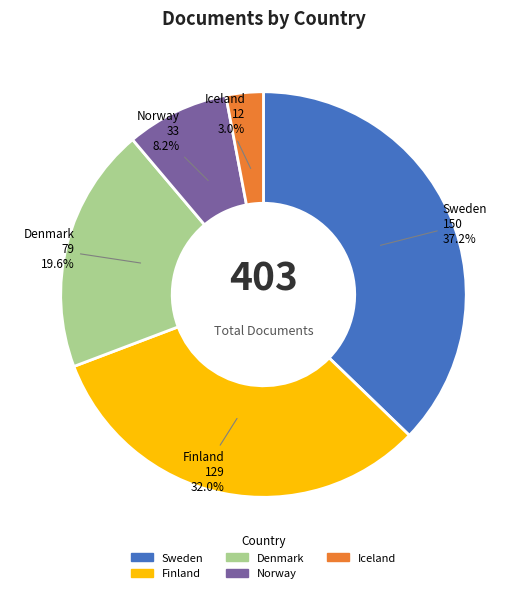

Between Iceland and Norway, which is larger?

Norway